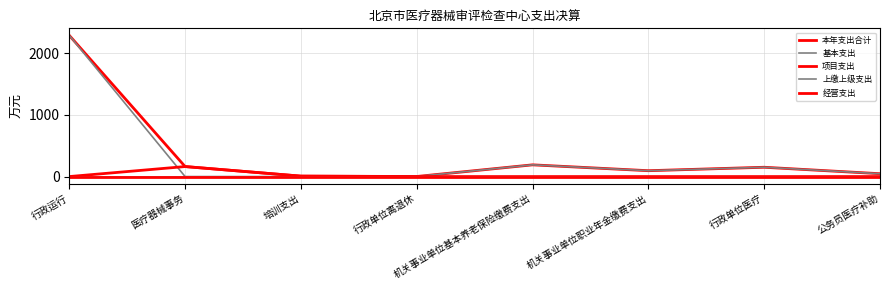

Is this an area chart (filled region under the line)?

No